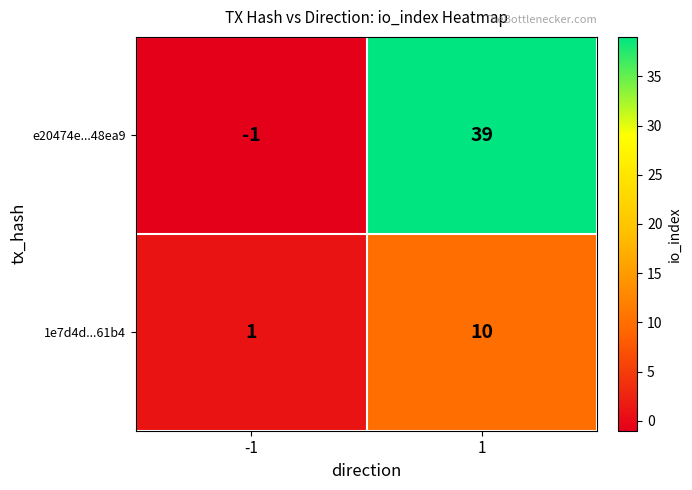

Which series has the largest range (max minus min)?

e20474e...48ea9